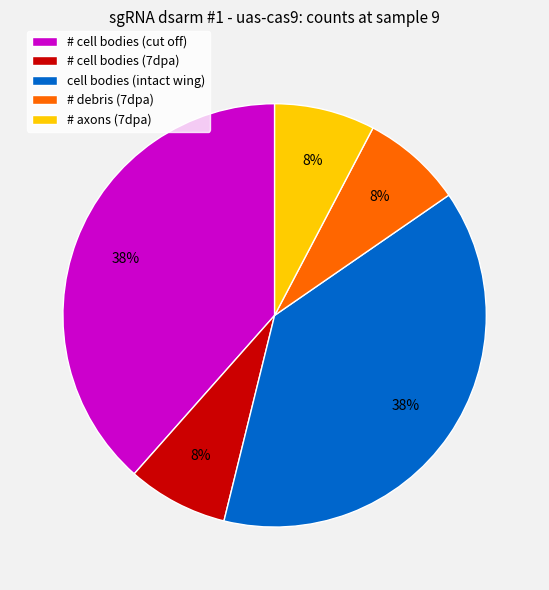

Combined, do # axons (7dpa) and # cell bodies (7dpa) account for over 50%?

No